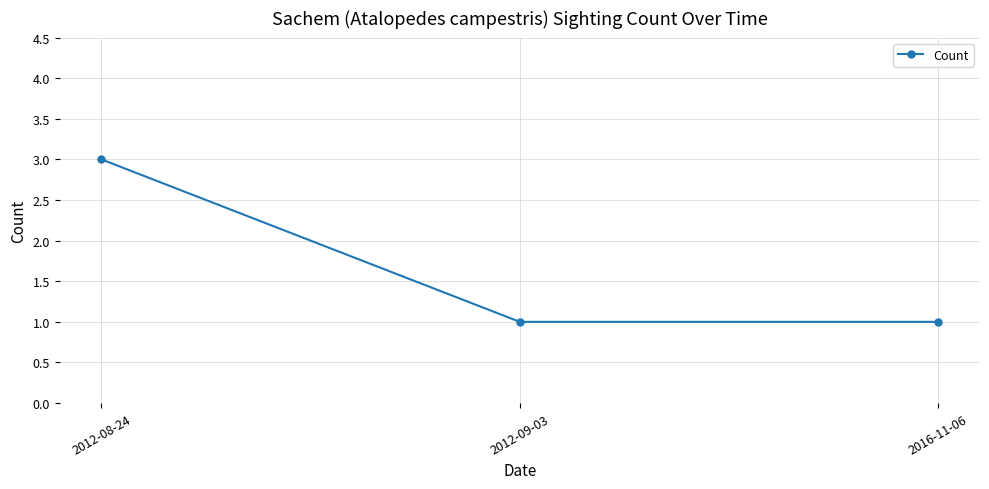

True or false: the data shows 1 at 2016-11-06.

True